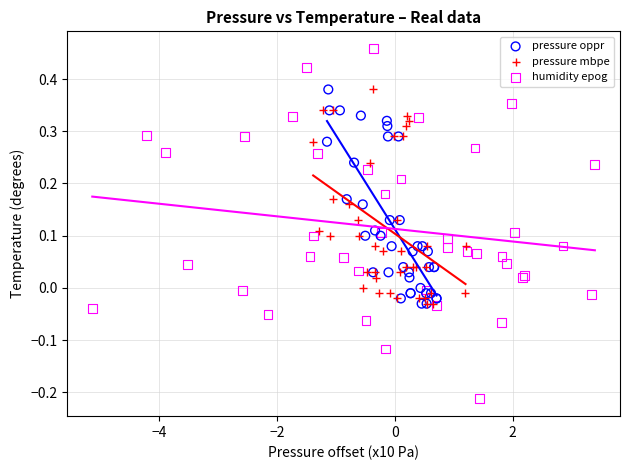

Which series has the largest Y range (max minus min)?

humidity epog